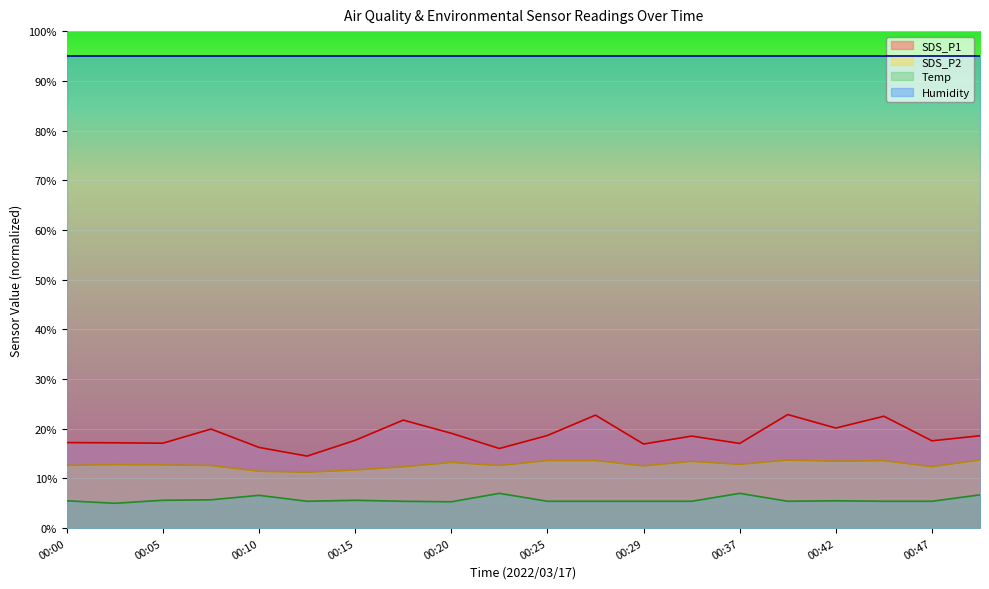

In SDS_P2, how many points are lower than both neighbors (excluding endpoints)?

6